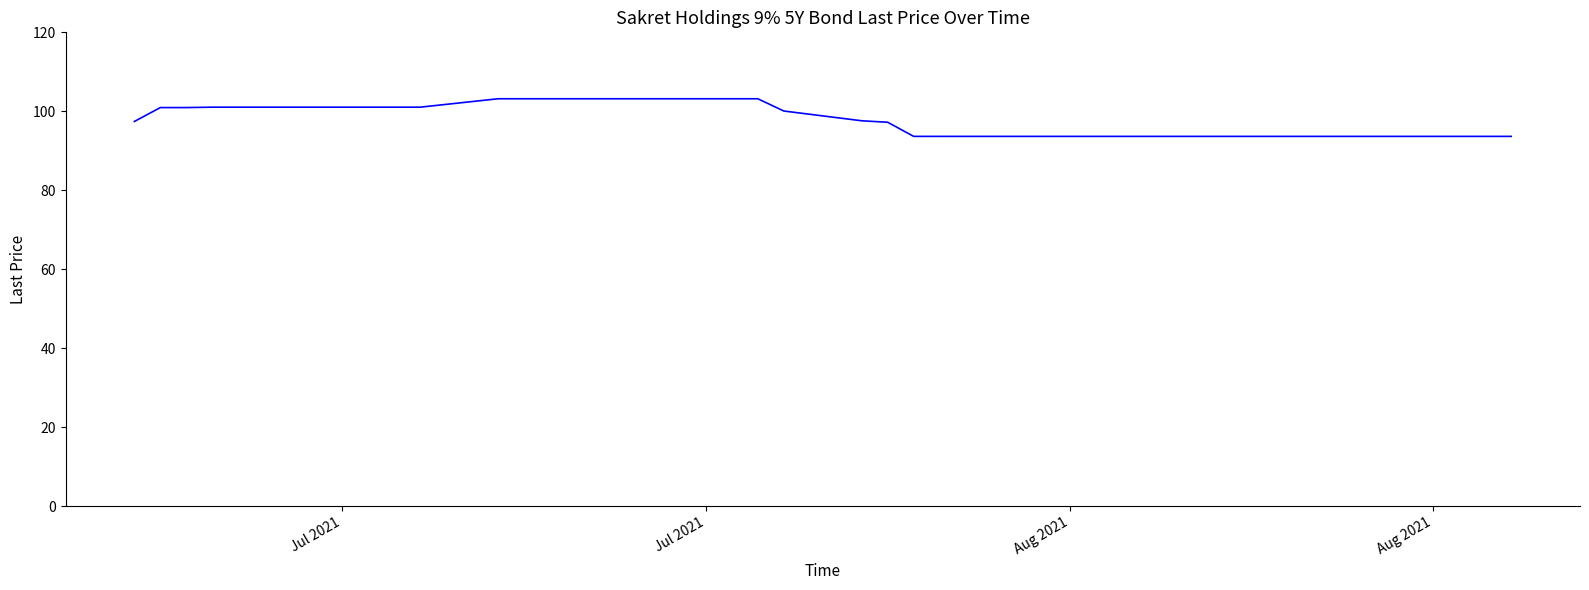

How many lines are shown in the chart?

1